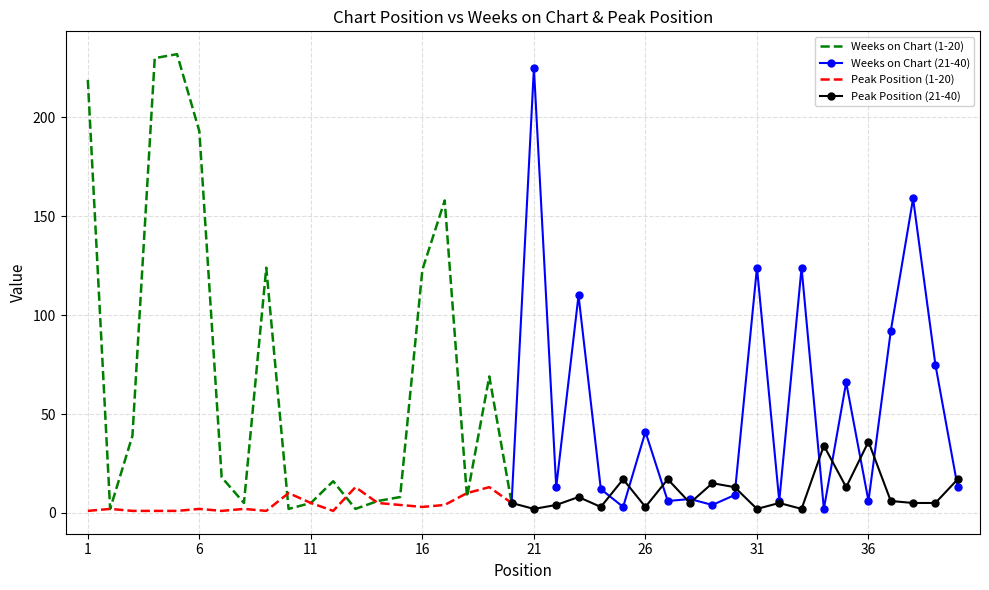

Where is the first local maximum for Peak Position?

2